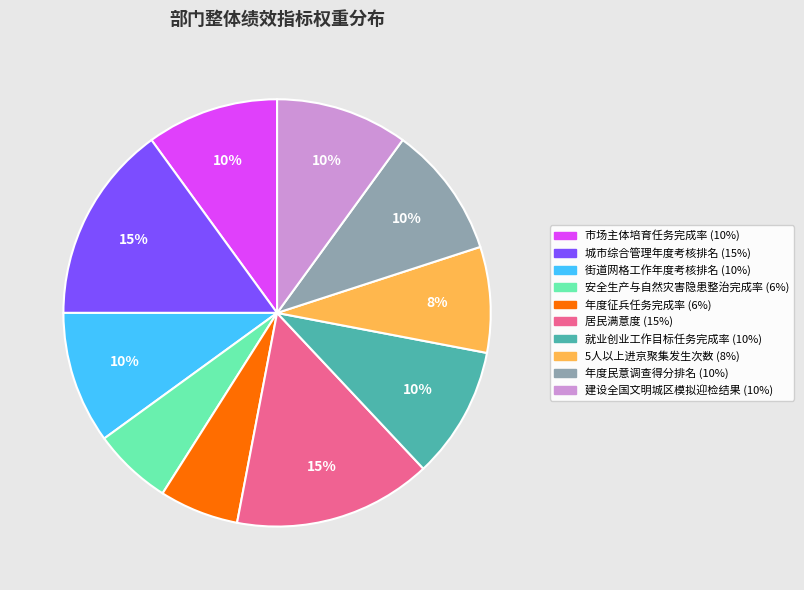

Combined, do 市场主体培育任务完成率 and 建设全国文明城区模拟迎检结果 account for over 50%?

No